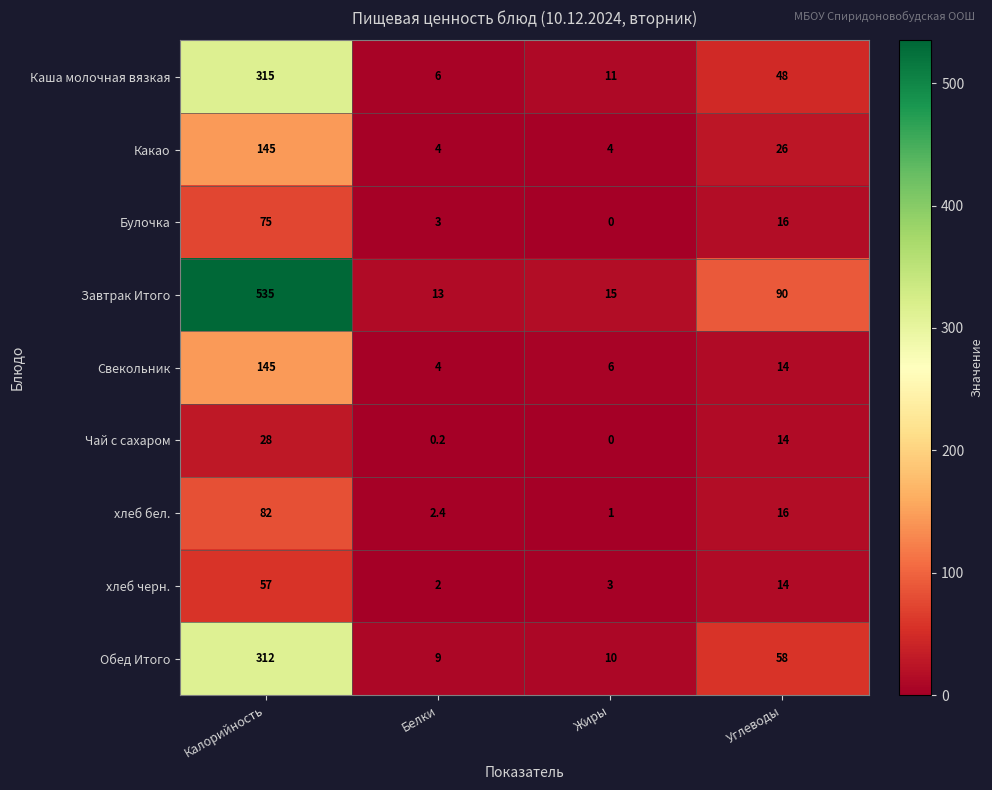

How many categories are shown in the chart?

4